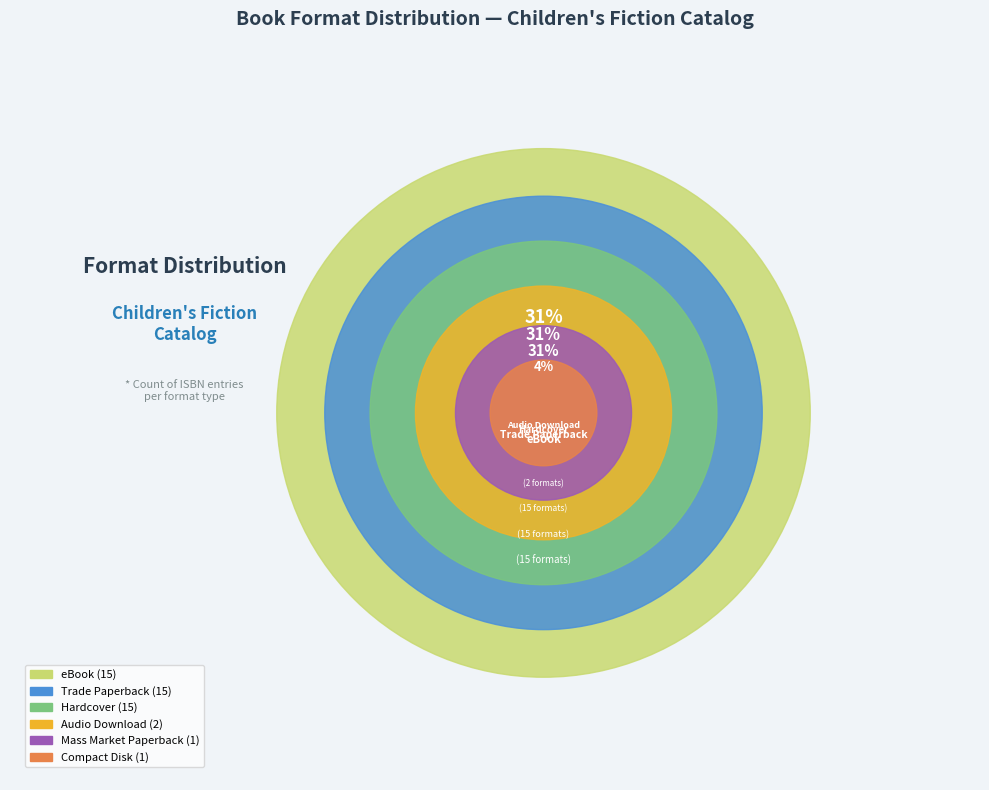

To the nearest percent, what percentage of the pie is Compact Disk?

2%